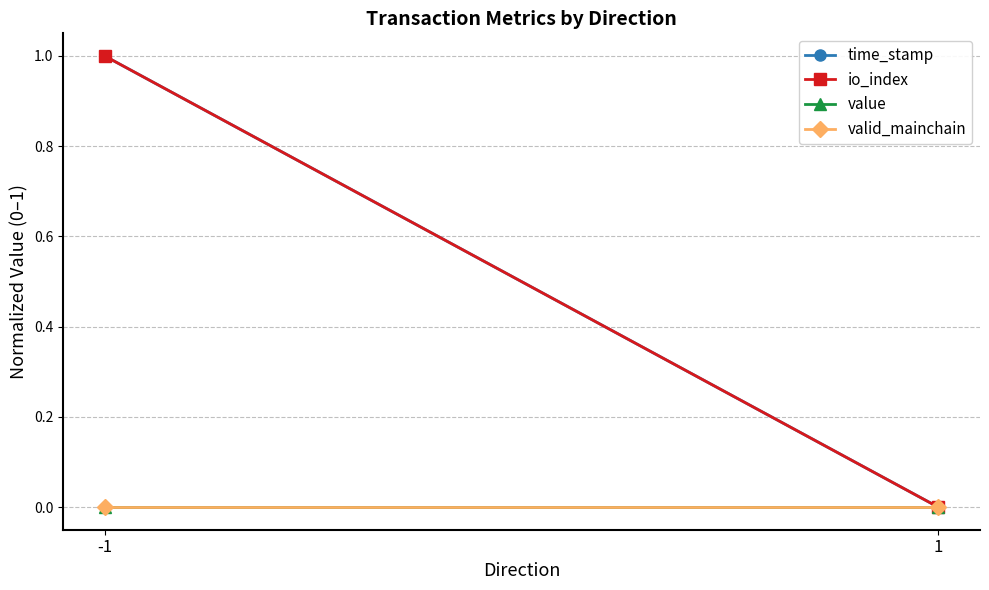

Is it true that value equals 0 at 1?

True